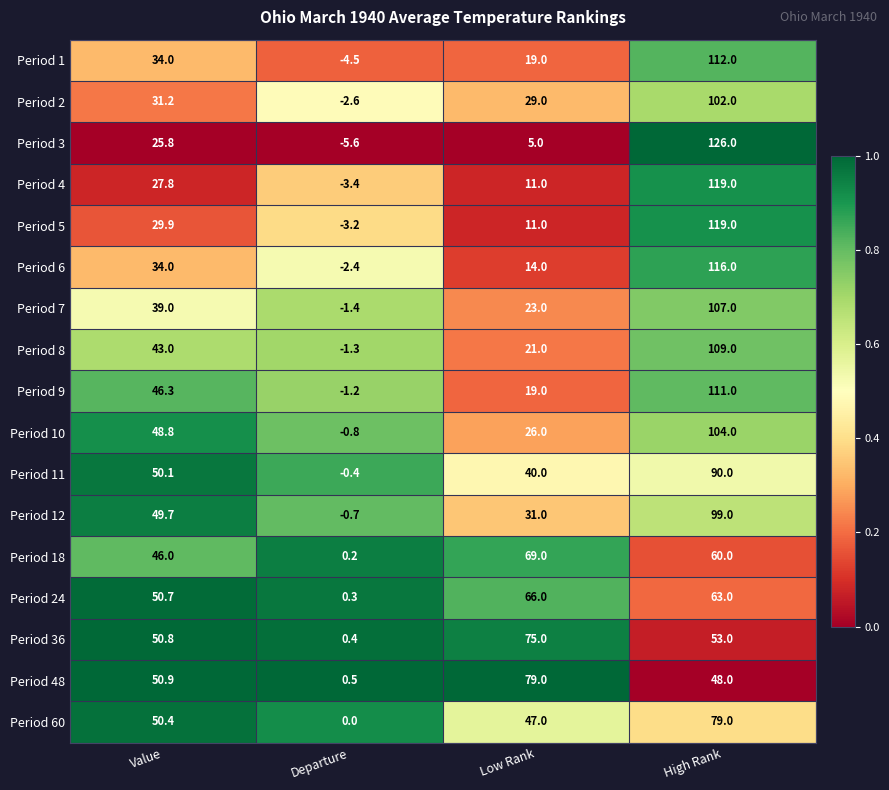

What is the lowest value of the Period 4 series?

-3.4